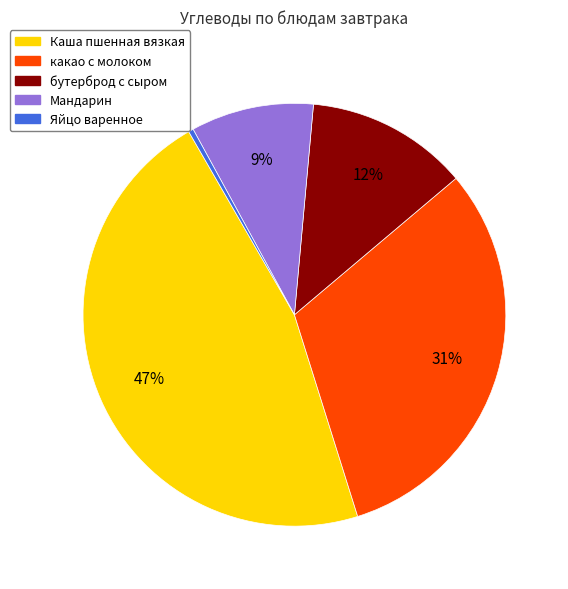

To the nearest percent, what portion does какао с молоком represent?

31%